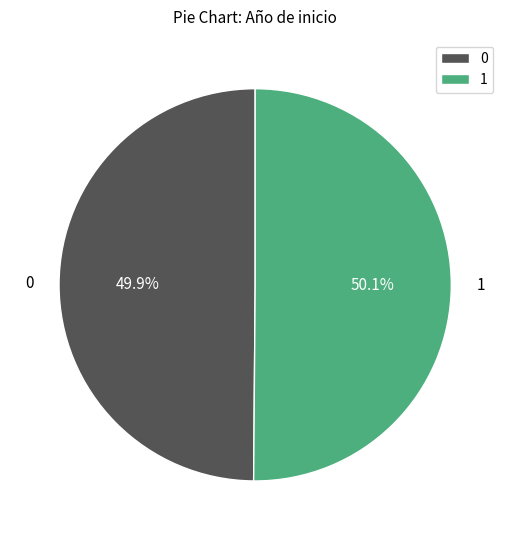

Approximately how many times larger is the value at 0 compared to 1?

1.0